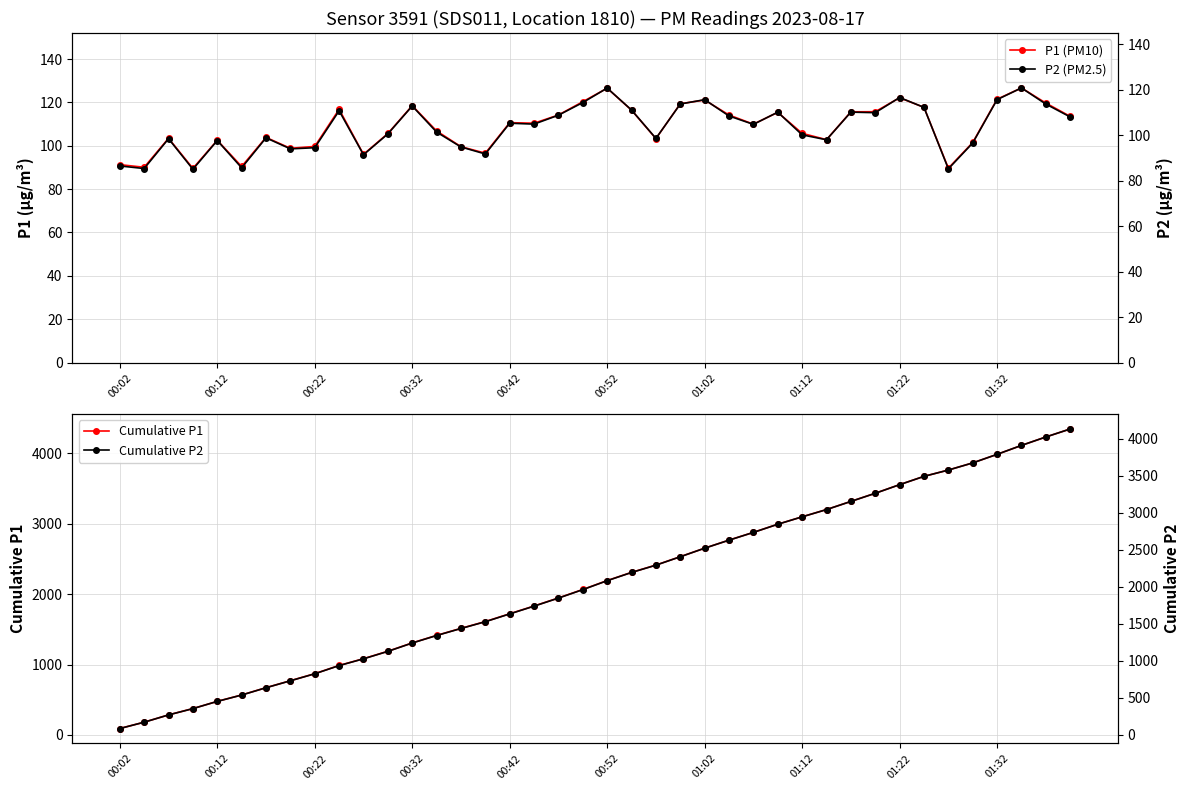

What is the difference between the second highest and minimum values in the Cumulative P1 series?

4138.9